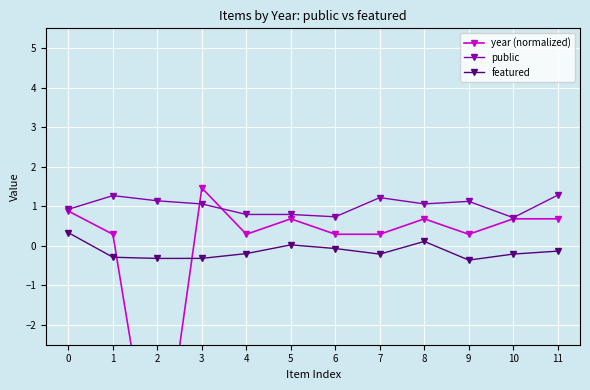

The featured series shows -0.6 at 9. True or false?

False